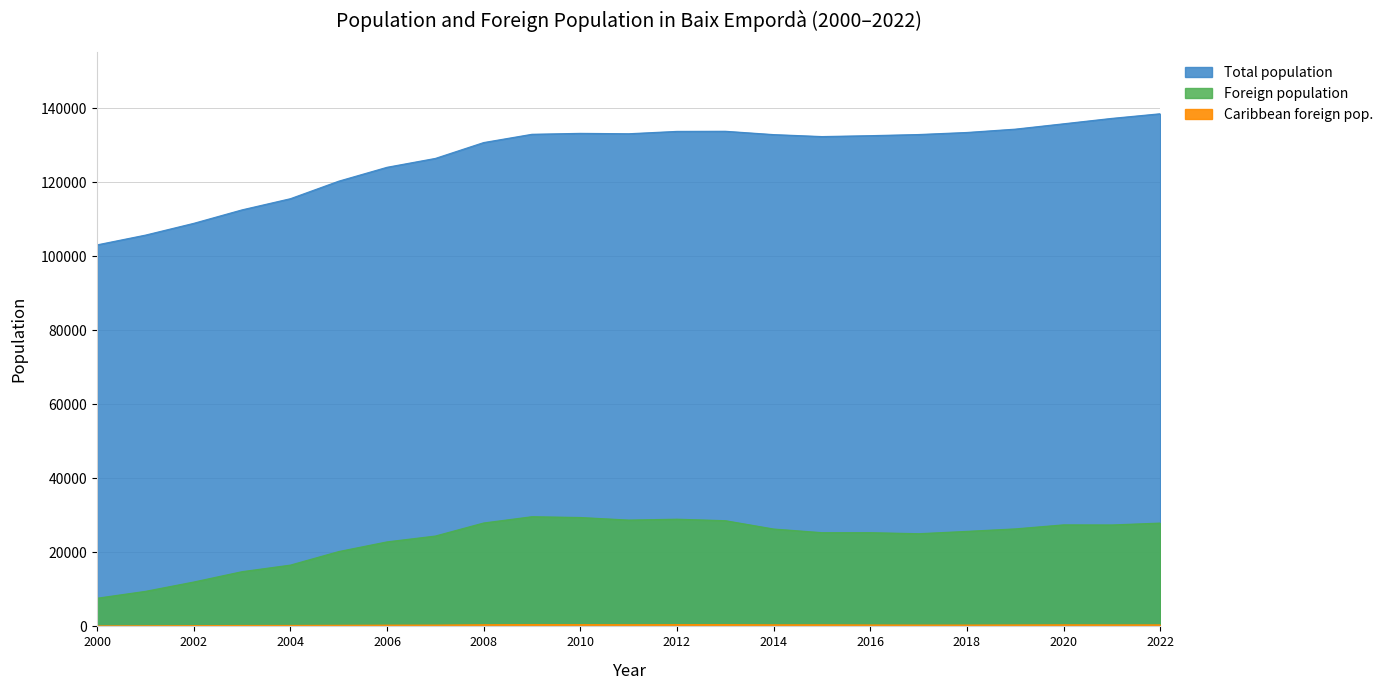

Rank the series by their average value, from lowest to highest.

Caribbean foreign pop., Foreign population, Total population